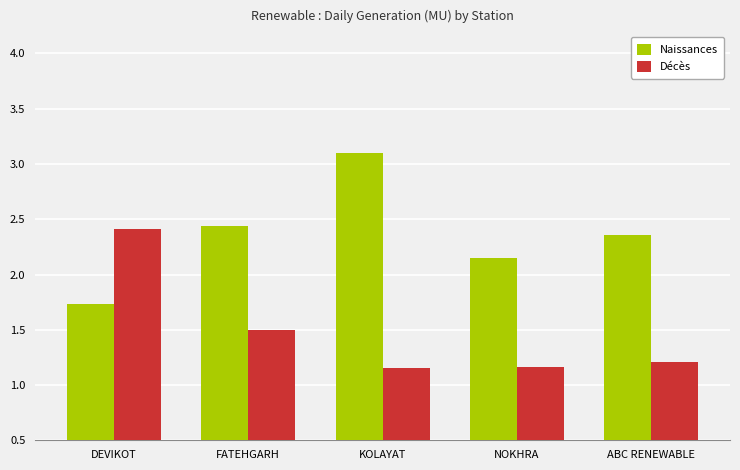

What is the difference between the Naissances values at KOLAYAT and ABC RENEWABLE?

0.7